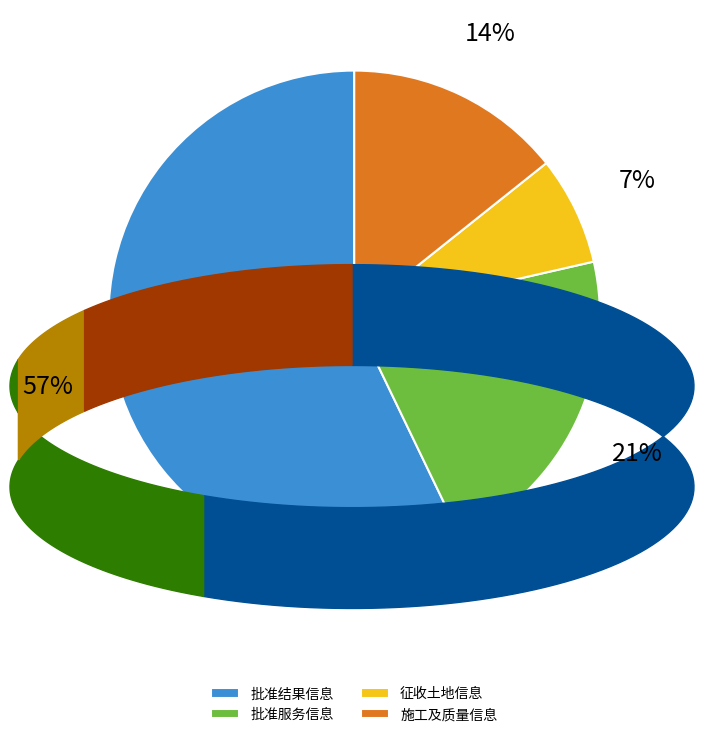

To the nearest percent, what percentage of the pie is 批准服务信息?

21%